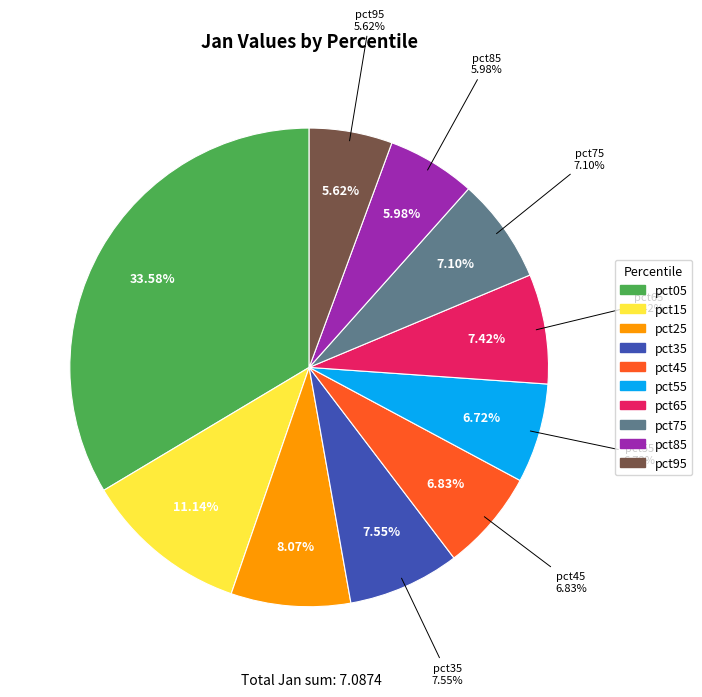

Is there a majority slice in this chart?

No